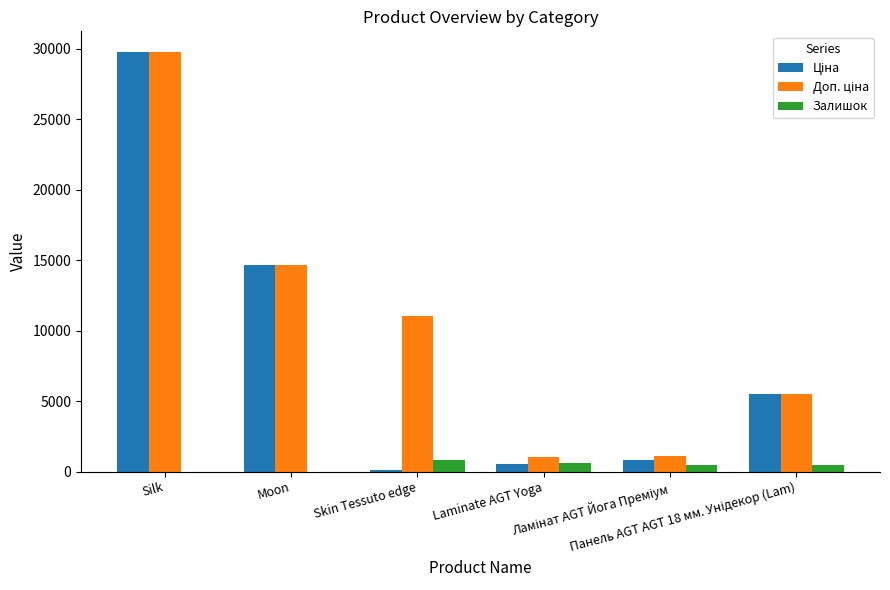

What is the maximum value for Залишок?

838.0